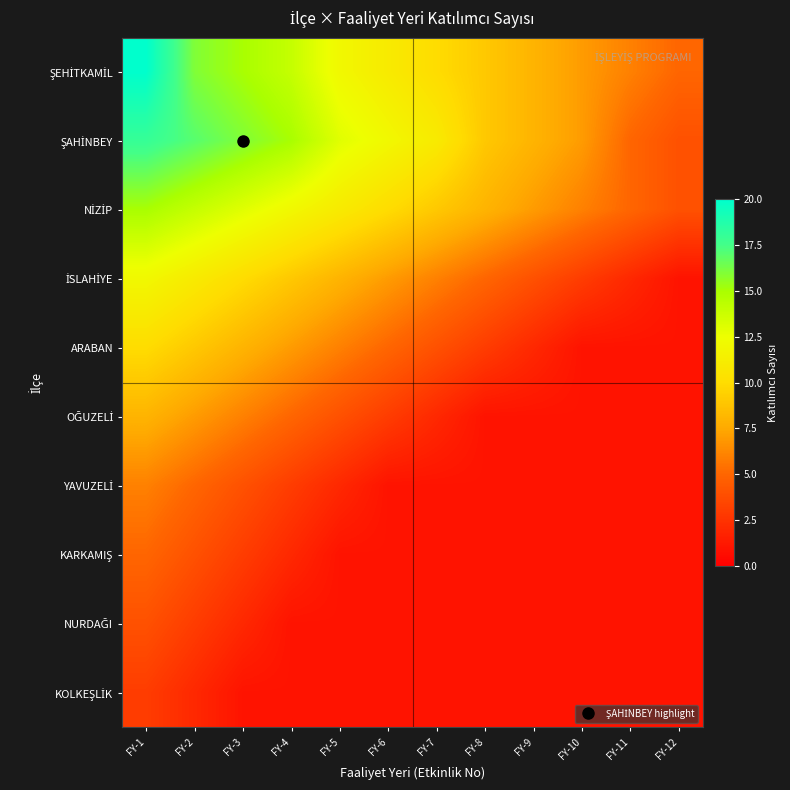

At how many categories does at least one series exceed 9?

7